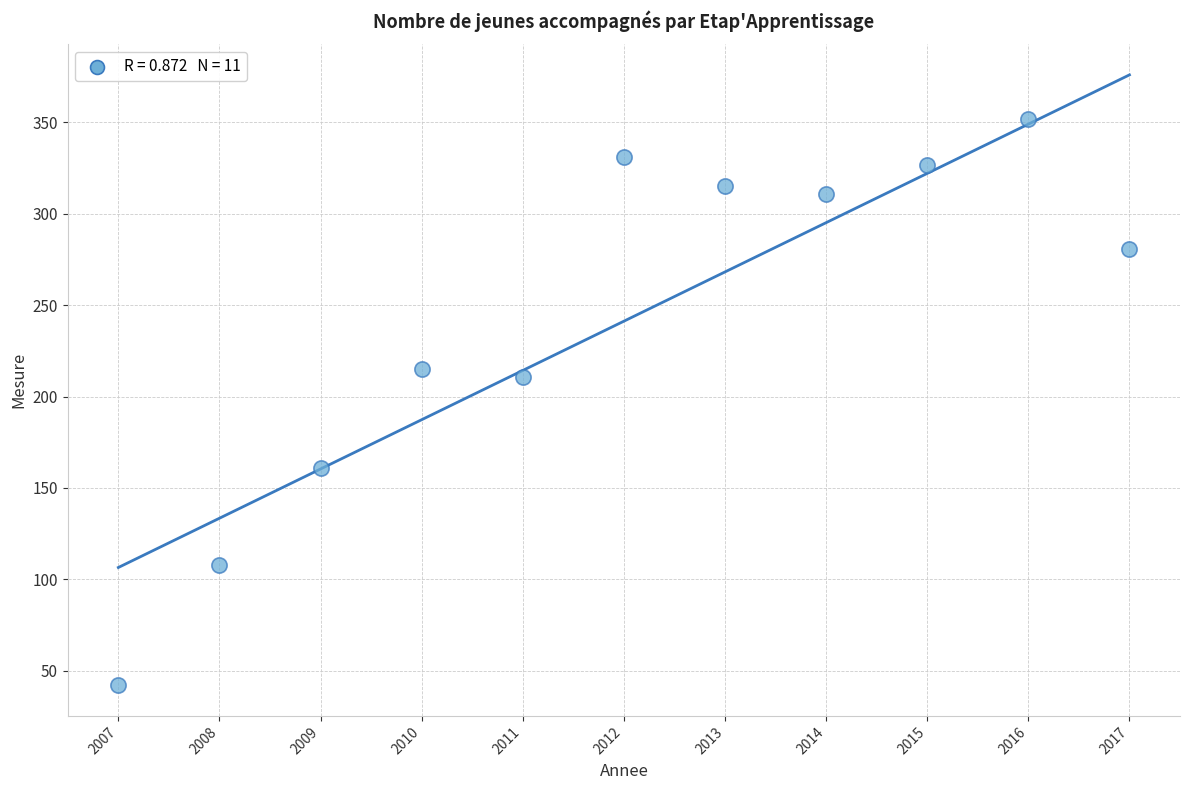

What is the range of Y values (max minus min)?

310